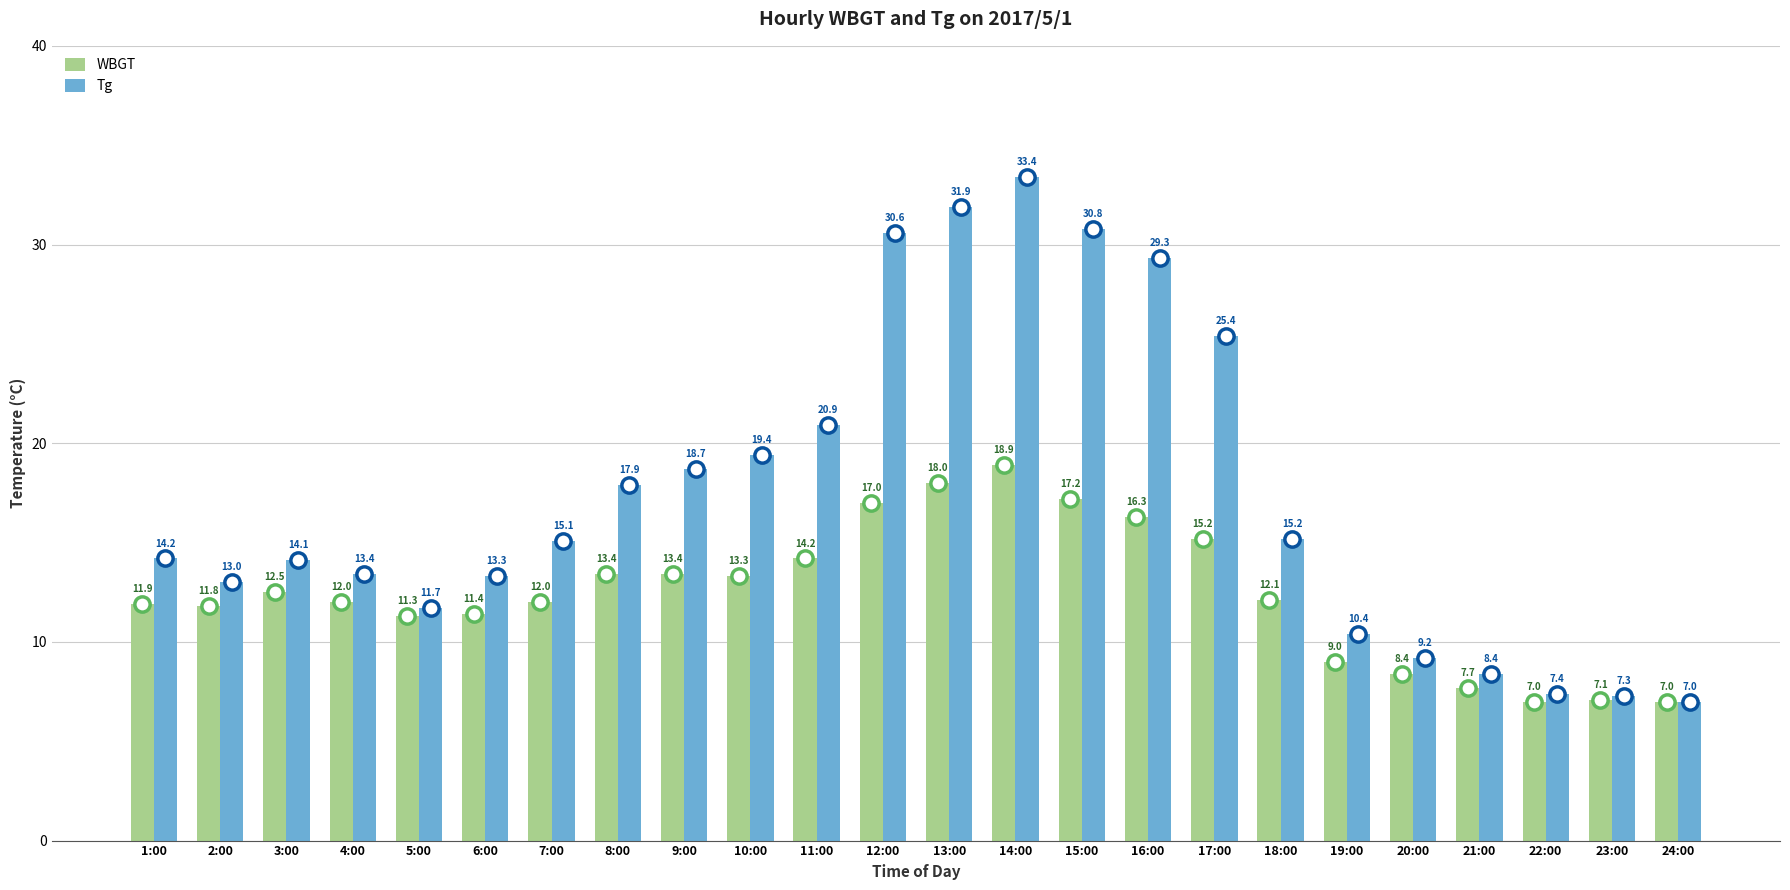

The Tg series shows 52.7 at 14:00. True or false?

False